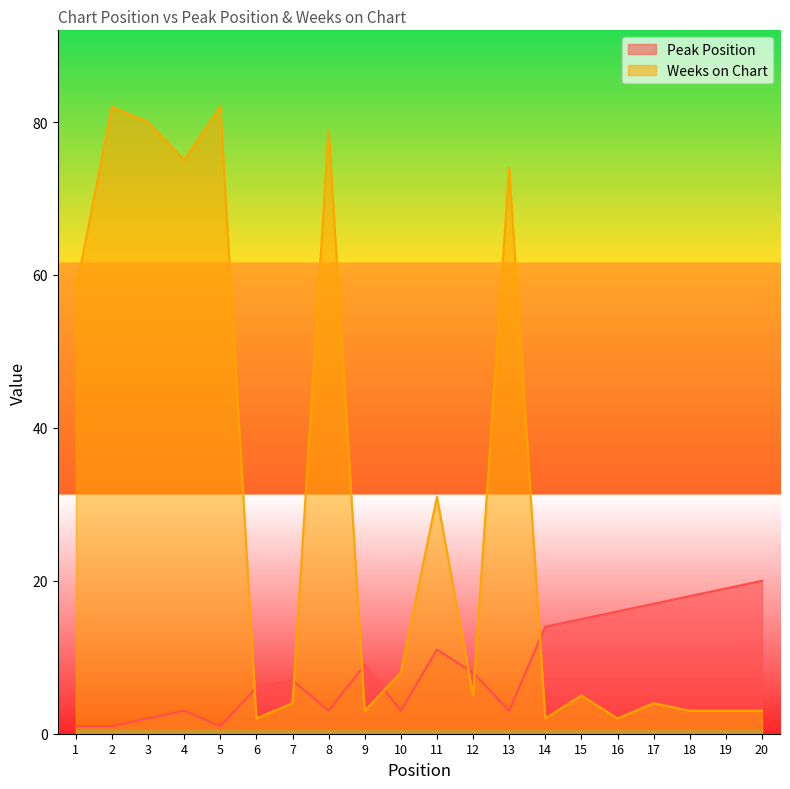

Where is Peak Position nearest to the value 10?

9